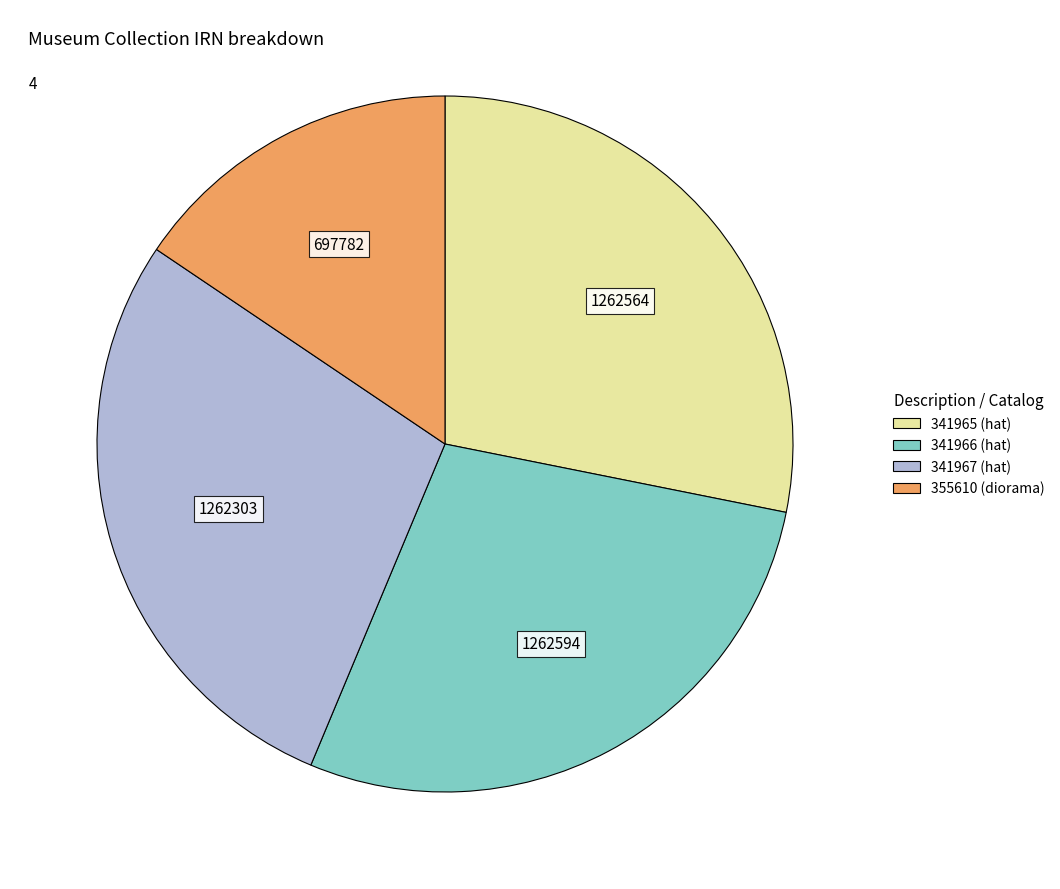

Is there any slice that represents more than half of the pie?

No